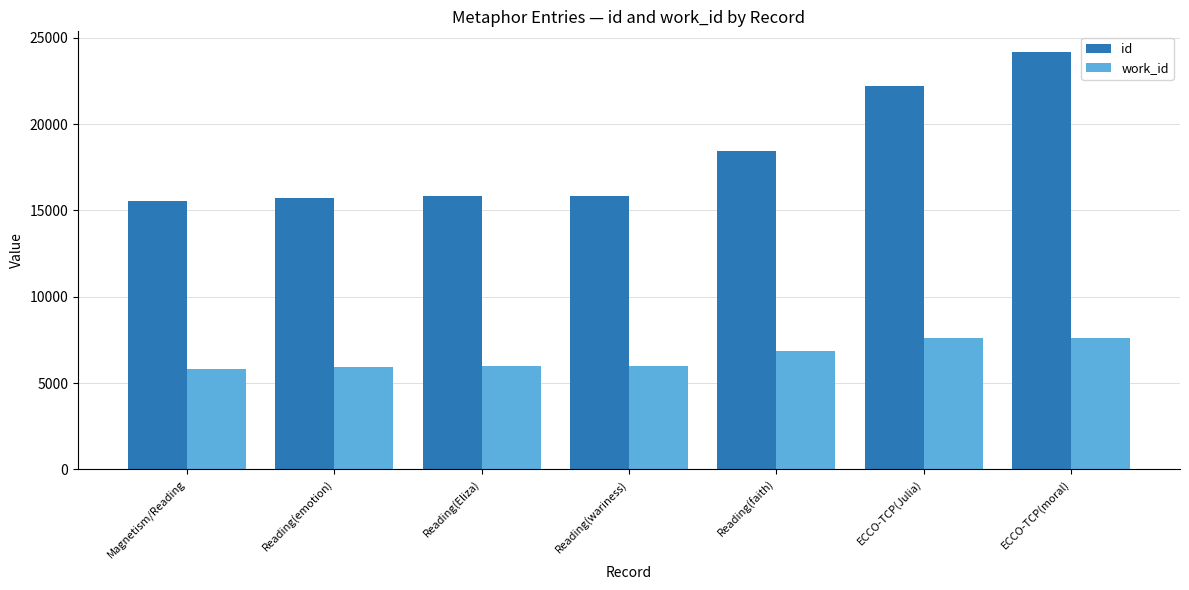

At Reading(Eliza), list the series in order from largest to smallest.

id, work_id